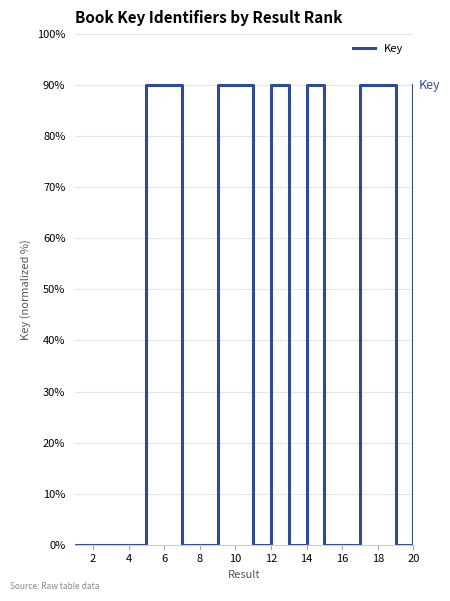

What is the difference between the maximum and minimum values?

90.0